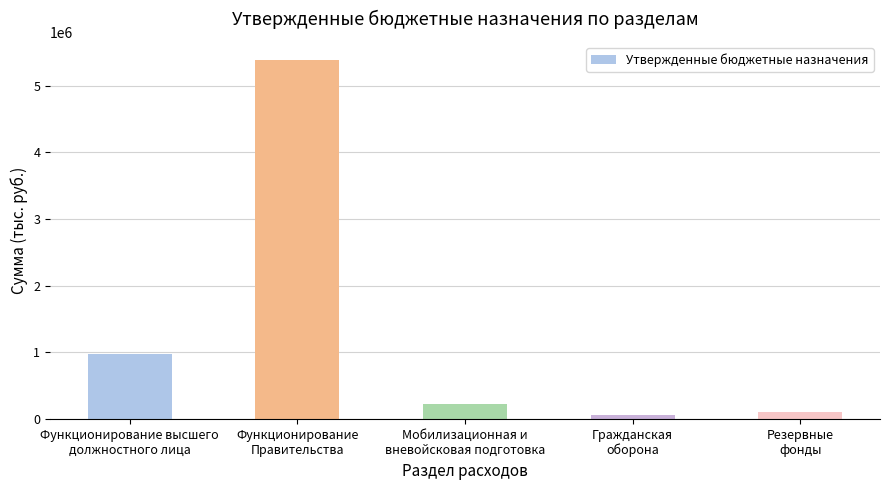

Is it true that the value at Функционирование высшего
должностного лица is 242580?

False